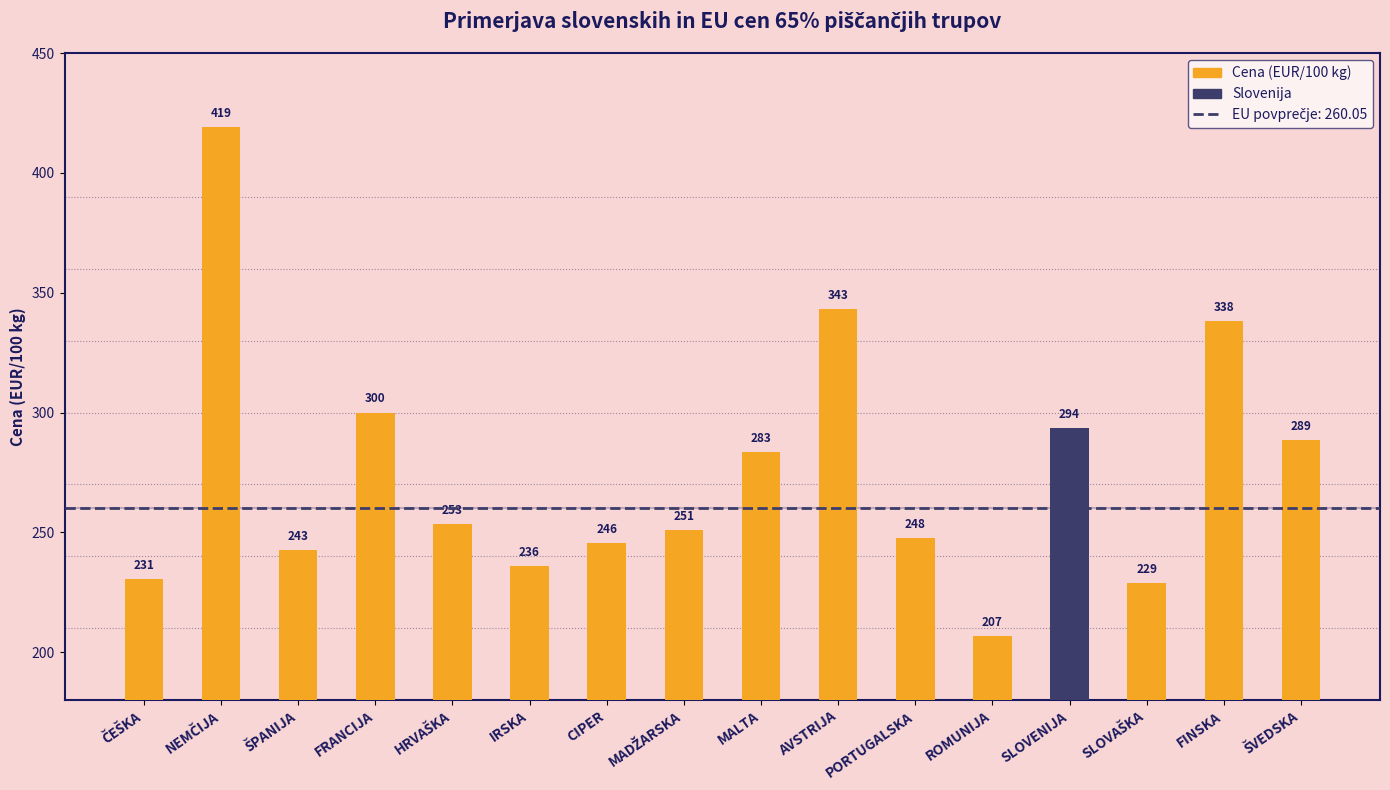

Between ROMUNIJA and MALTA, which is larger?

MALTA